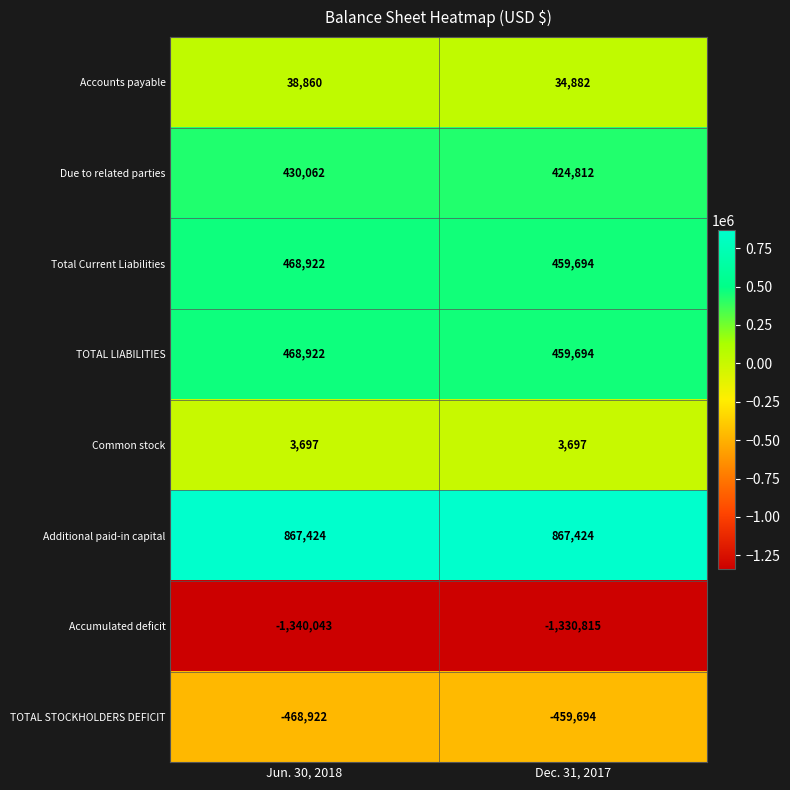

Reading right to left, extract all data points from this chart.

Accounts payable: Dec. 31, 2017=34882	Jun. 30, 2018=38860
Due to related parties: Dec. 31, 2017=424812	Jun. 30, 2018=430062
Total Current Liabilities: Dec. 31, 2017=459694	Jun. 30, 2018=468922
TOTAL LIABILITIES: Dec. 31, 2017=459694	Jun. 30, 2018=468922
Common stock: Dec. 31, 2017=3697	Jun. 30, 2018=3697
Additional paid-in capital: Dec. 31, 2017=867424	Jun. 30, 2018=867424
Accumulated deficit: Dec. 31, 2017=-1330815	Jun. 30, 2018=-1340043
TOTAL STOCKHOLDERS DEFICIT: Dec. 31, 2017=-459694	Jun. 30, 2018=-468922